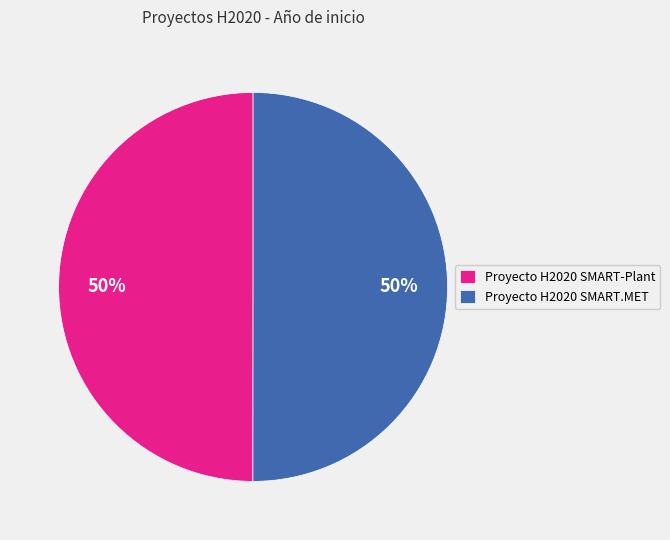

Do Proyecto H2020 SMART.MET and Proyecto H2020 SMART-Plant together represent more than half of the pie?

Yes